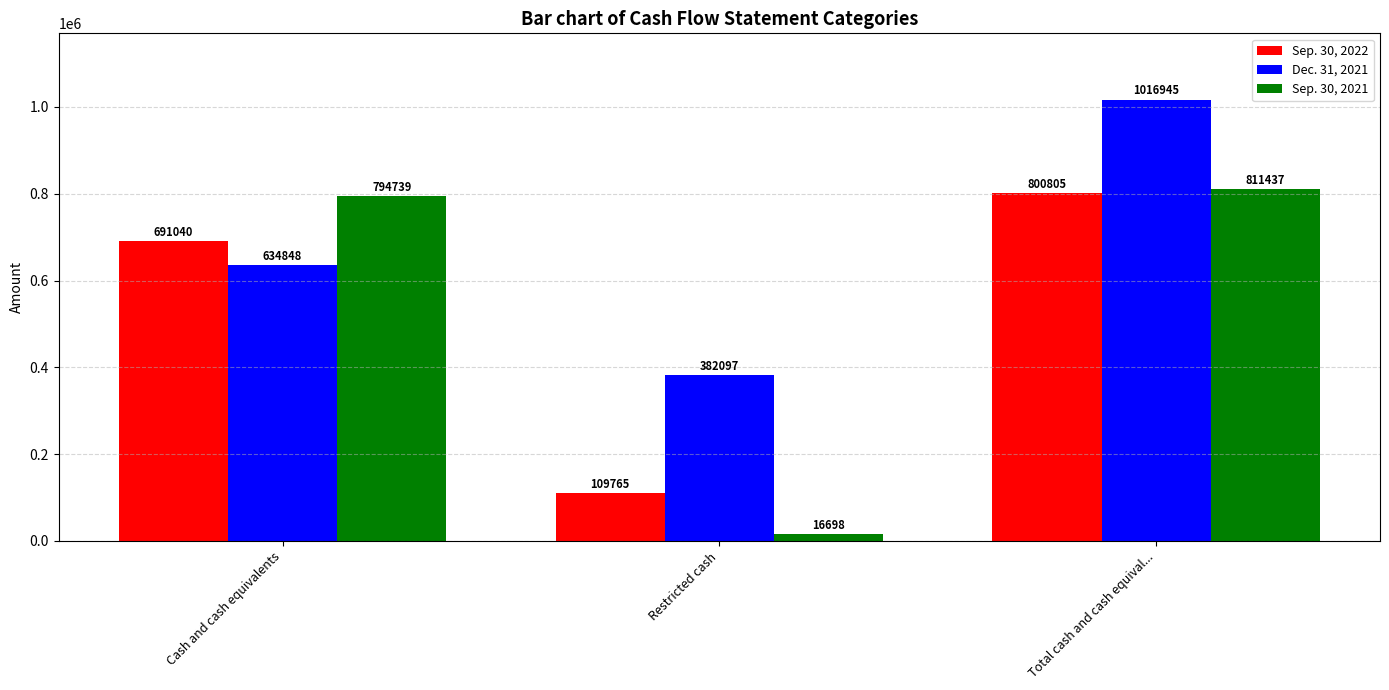

The value of Sep. 30, 2022 at Cash and cash equivalents is 1030424. True or false?

False